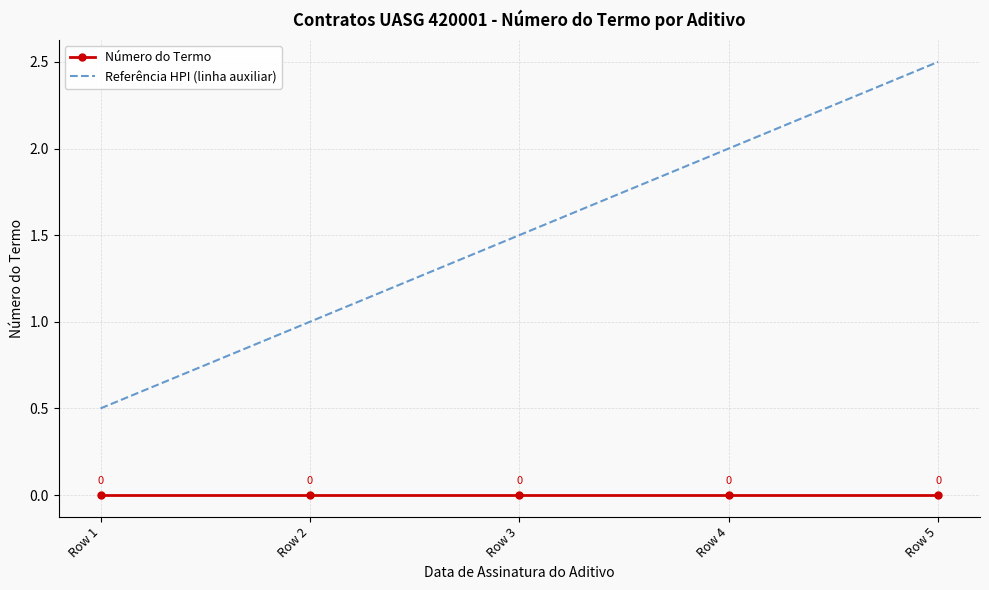

What is the difference between the Referência HPI (linha auxiliar) values at Row 3 and Row 4?

0.5